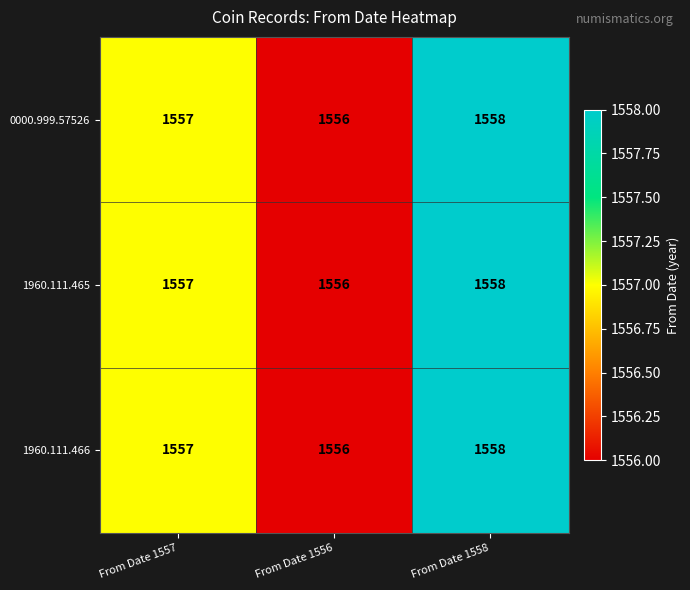

What is the sum of all 1960.111.466 values?

4671